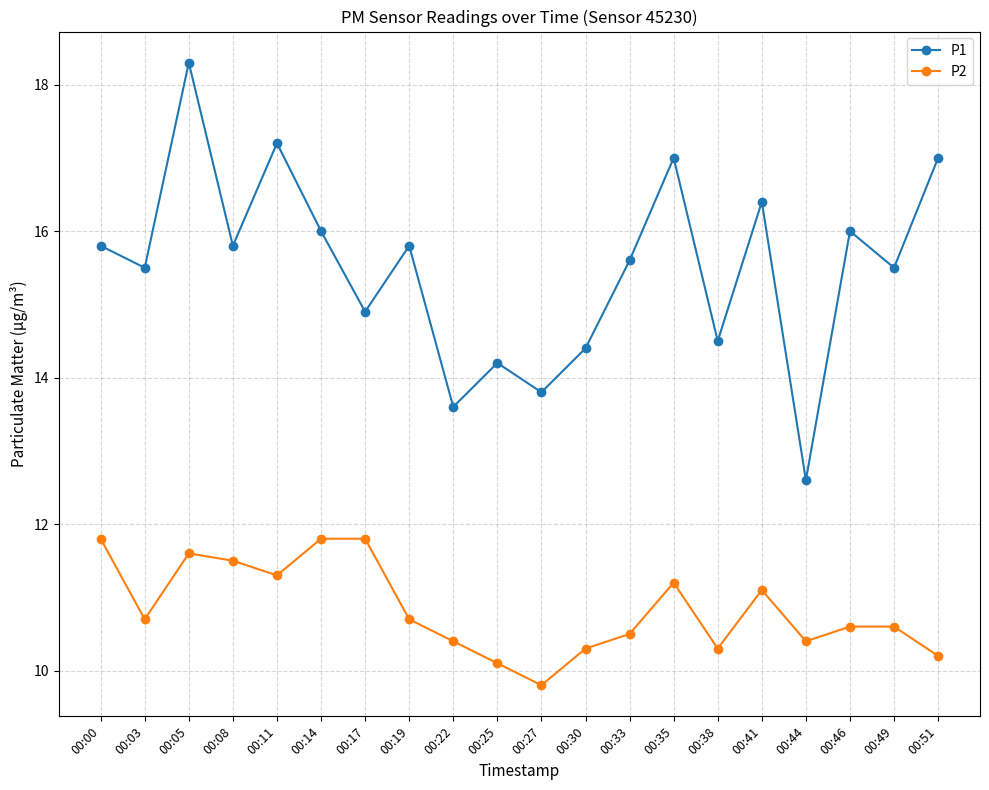

True or false: P2 and P1 cross at least once.

False